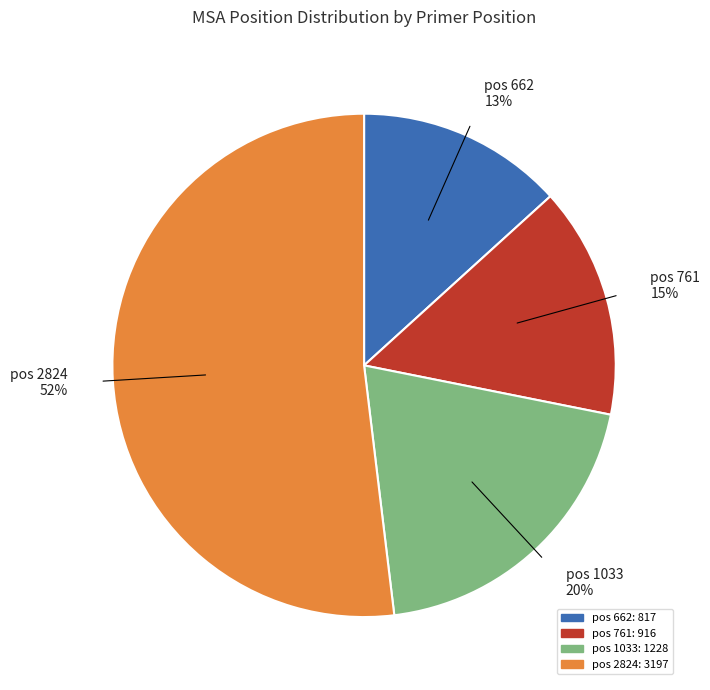

To the nearest percent, what portion does pos 2824 52% represent?

52%